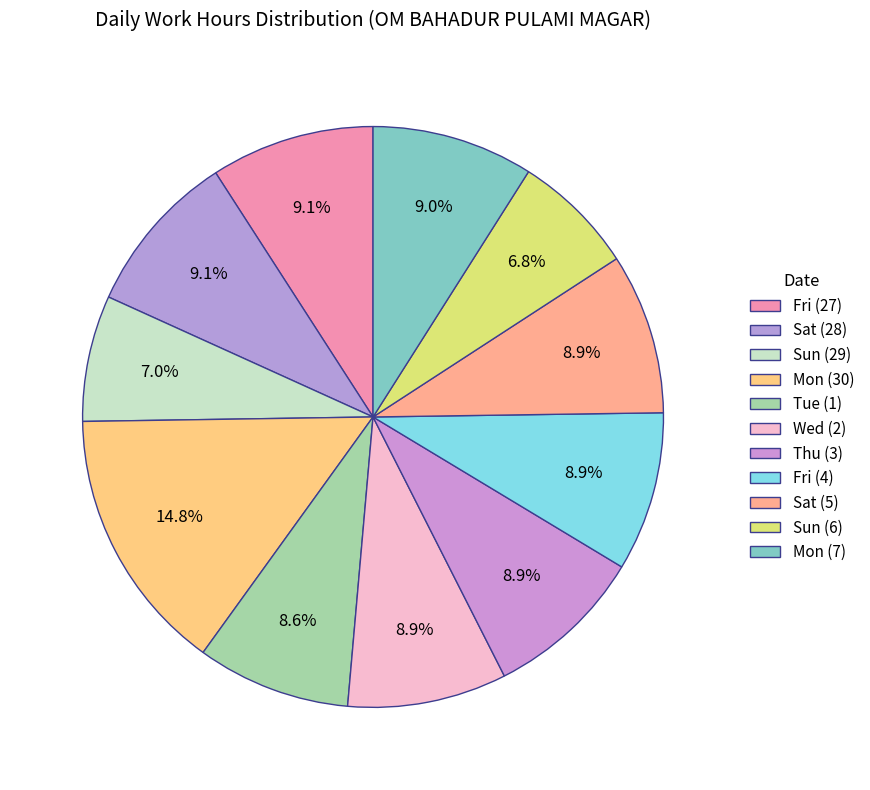

How many slices are in this pie chart?

11